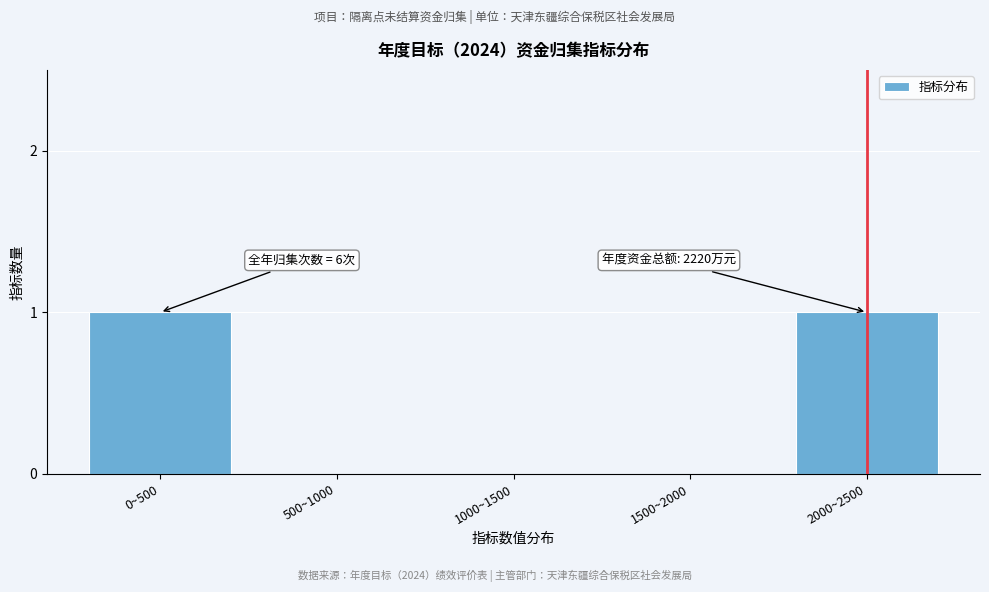

Reading left to right, extract all data points from this chart.

0~500=1	500~1000=0	1000~1500=0	1500~2000=0	2000~2500=1